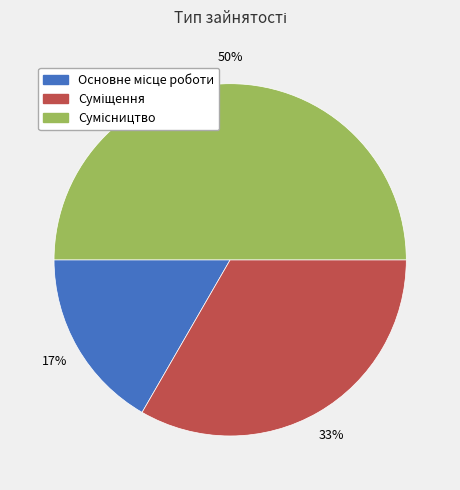

To the nearest percent, what is the difference between the largest and smallest slice percentages?

33%